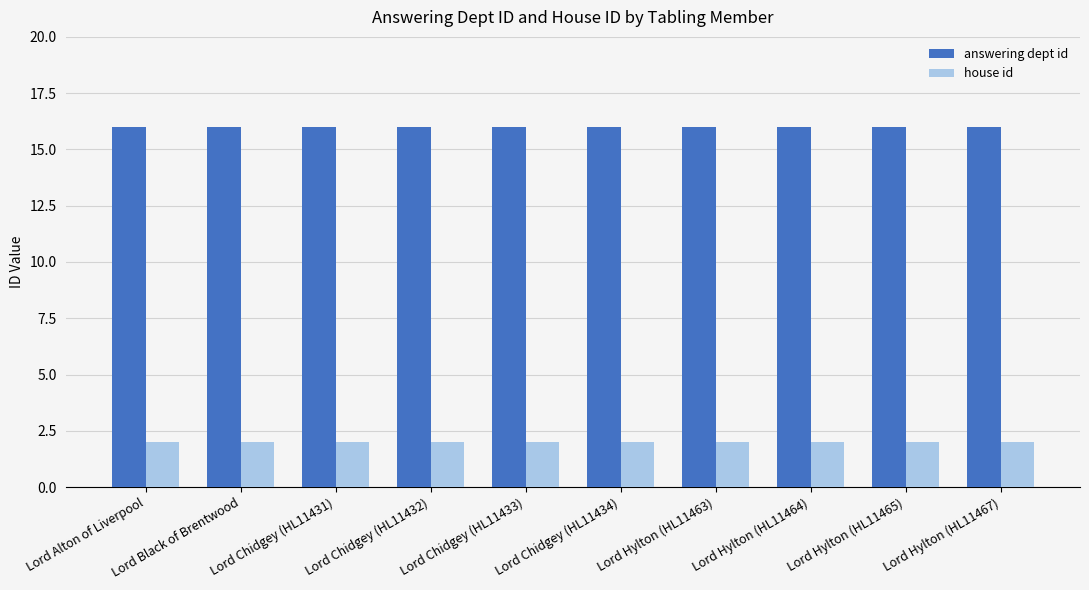

The value of answering dept id at Lord Black of Brentwood is 25. True or false?

False